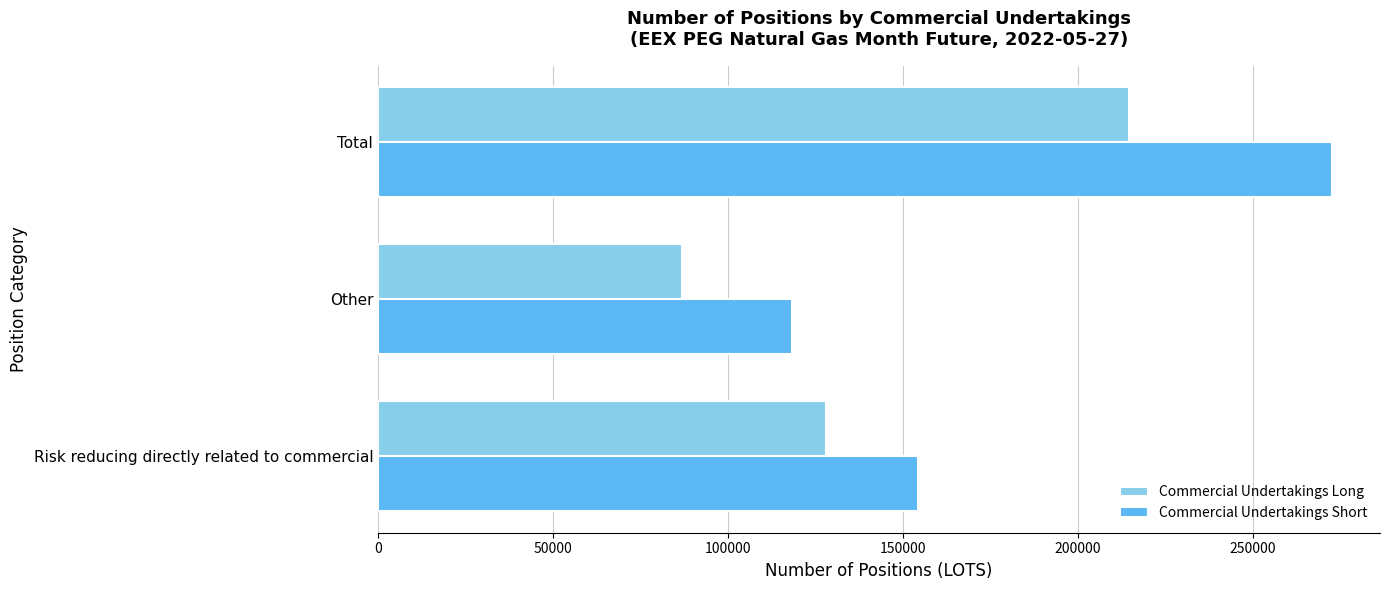

The value of Commercial Undertakings Long at Risk reducing directly related to commercial is 127868. True or false?

True